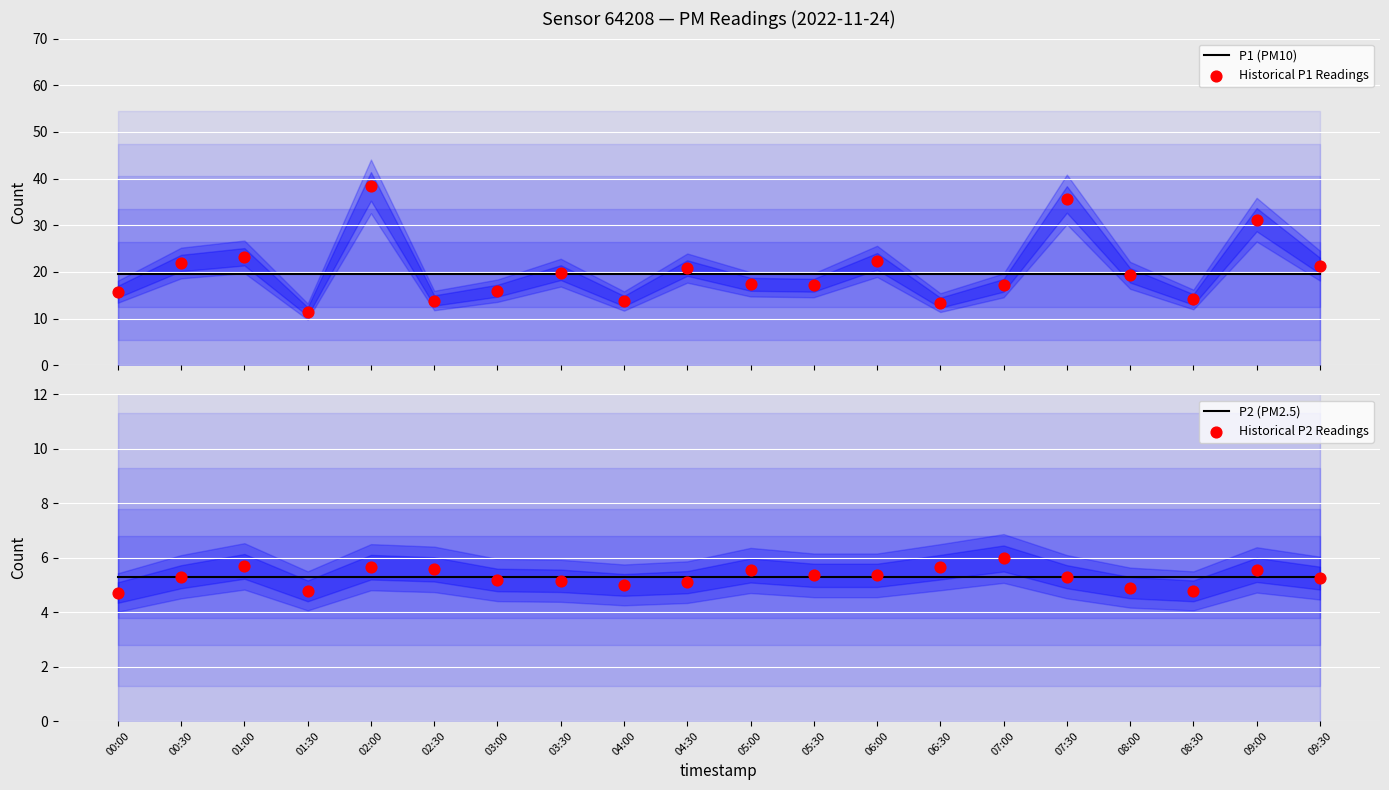

What is the total value across all series at 00:00?

45.3